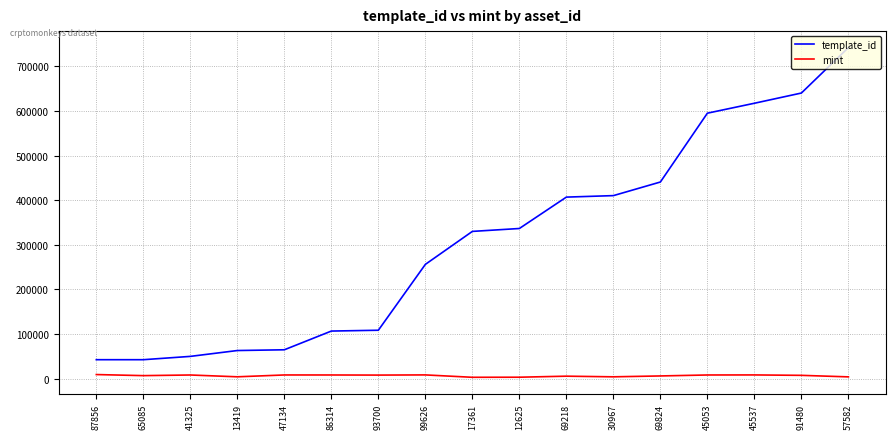

Where is template_id nearest to the value 392369?

69218